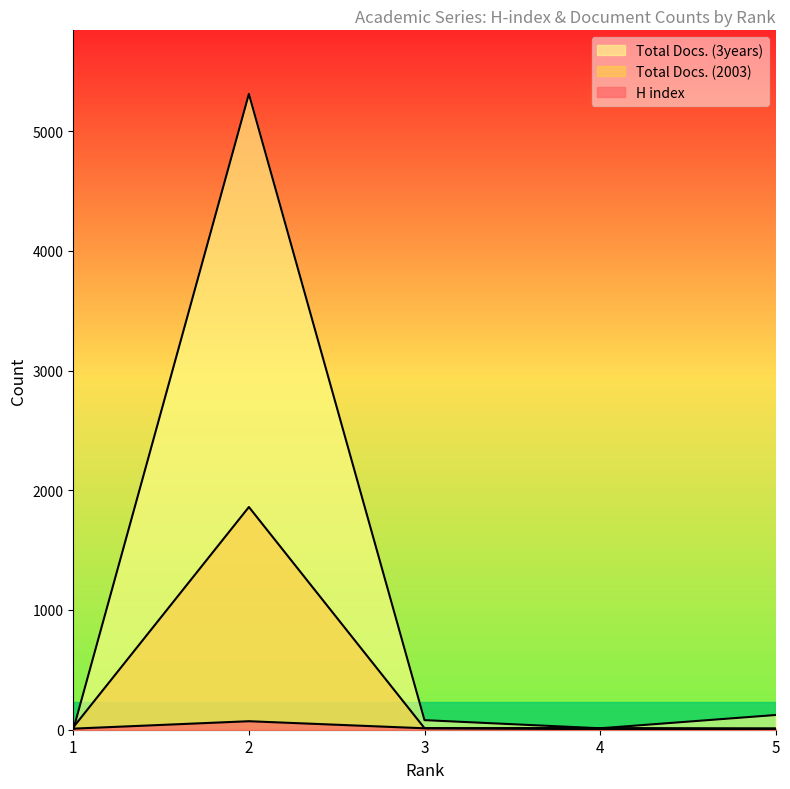

How many intersections are there between Total Docs. (3years) and H index?

1